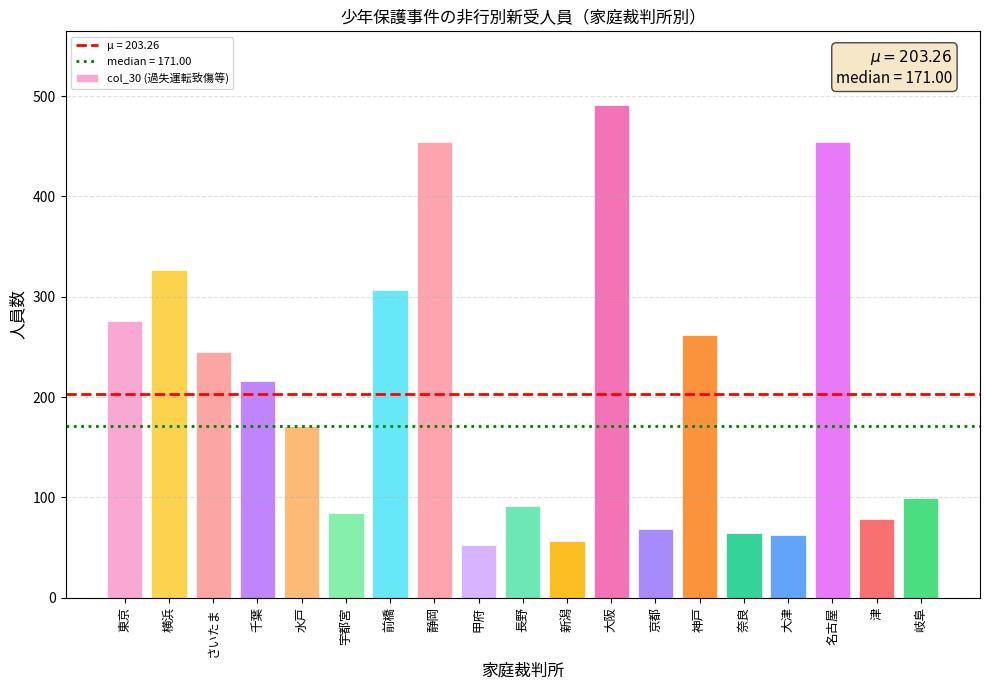

The value at 津 is 112. True or false?

False